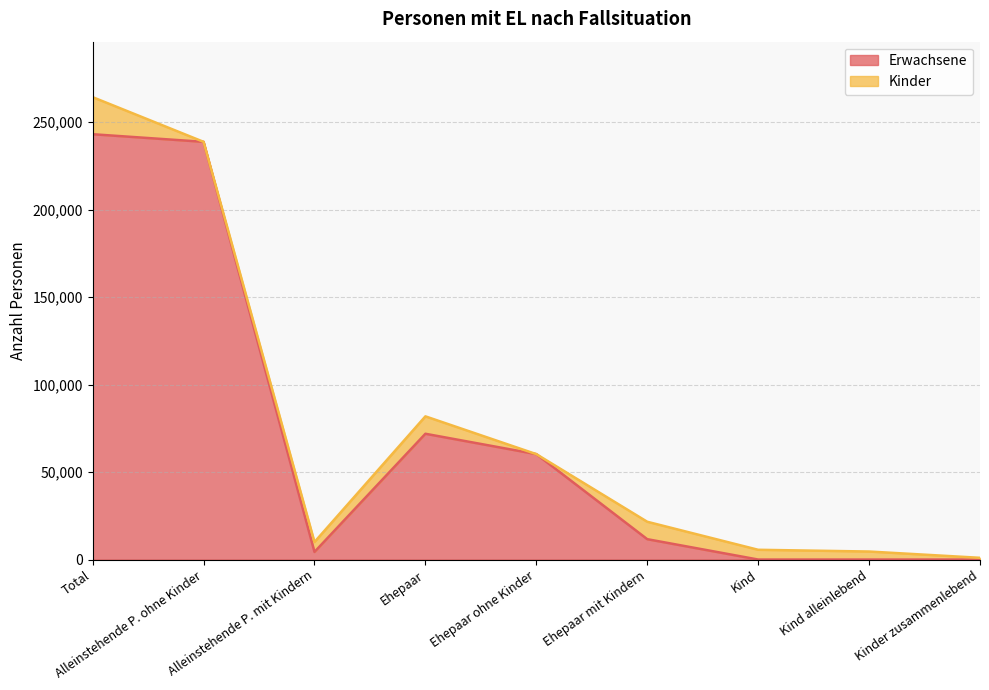

How many values are below 11642?

4